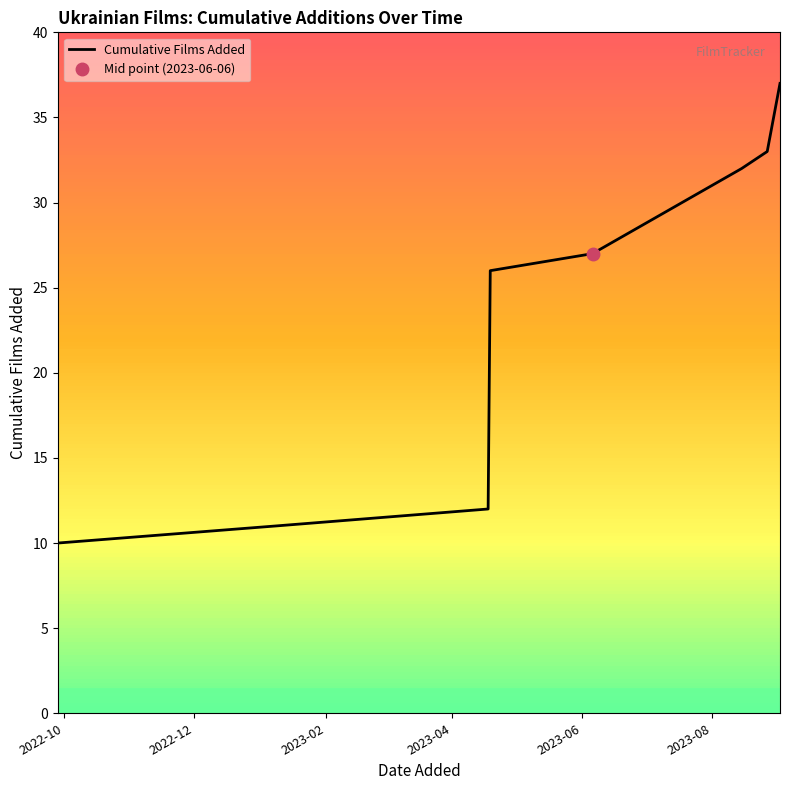

What is the lowest value of the Cumulative Films Added series?

10